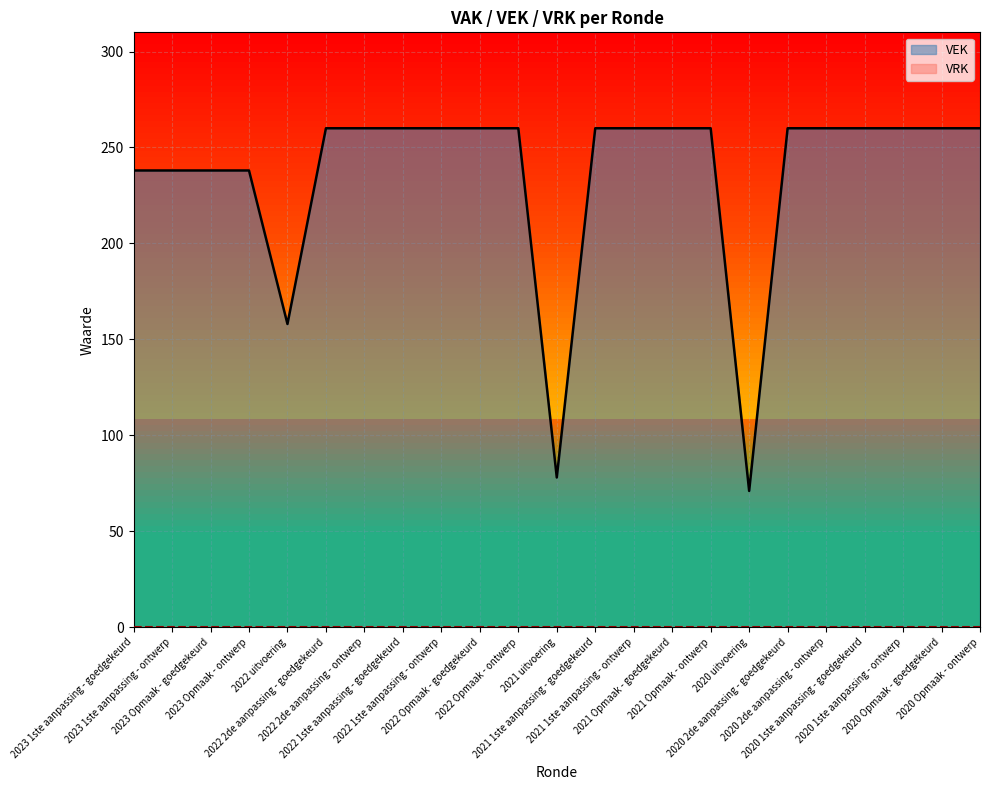

Between 2022 2de aanpassing - goedgekeurd and 2023 Opmaak - goedgekeurd, which is larger?

2022 2de aanpassing - goedgekeurd